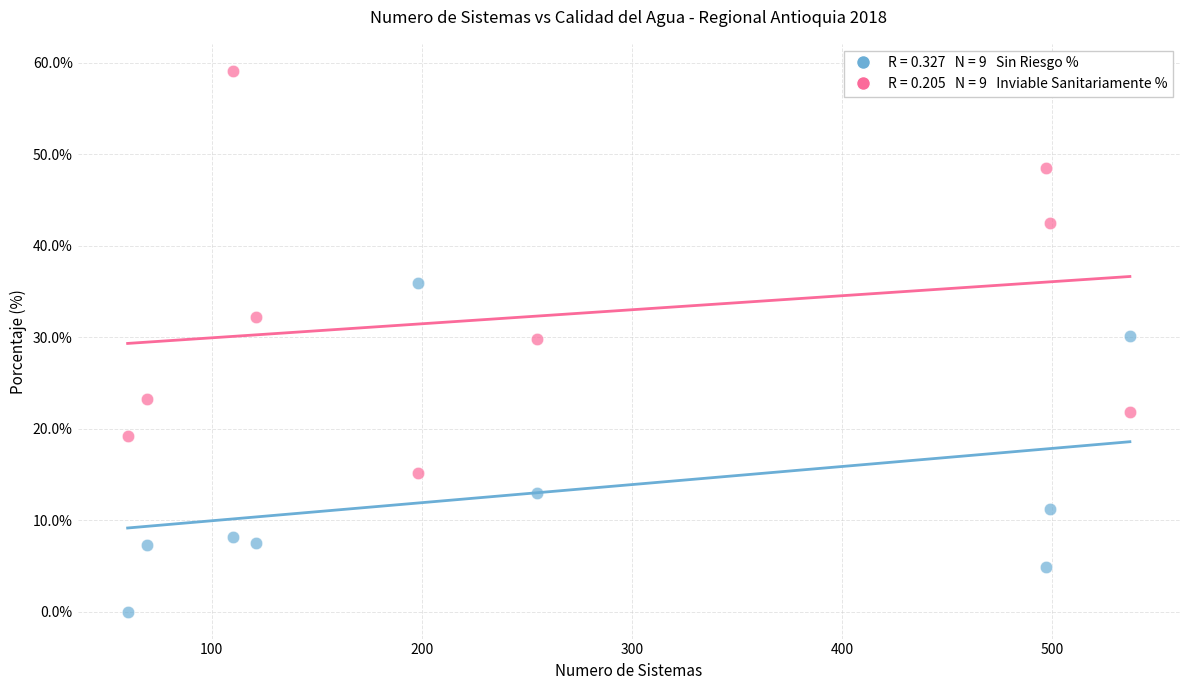

Across all data points, what is the range of Y values (max minus min)?

59.1